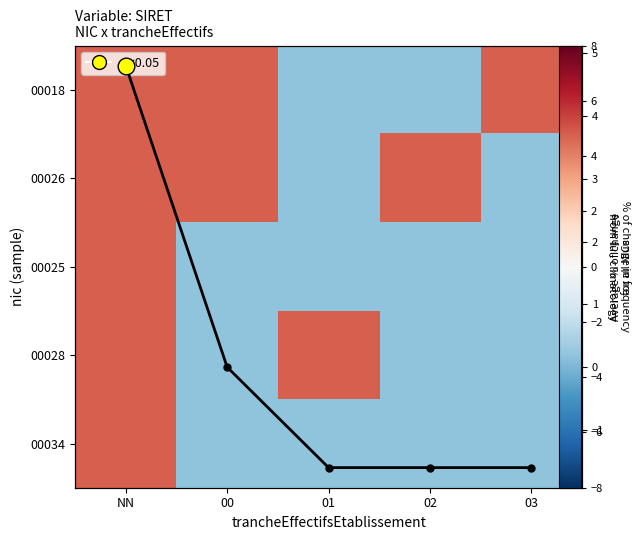

What is the difference between the second highest and minimum values in the Col mean series?

1.6